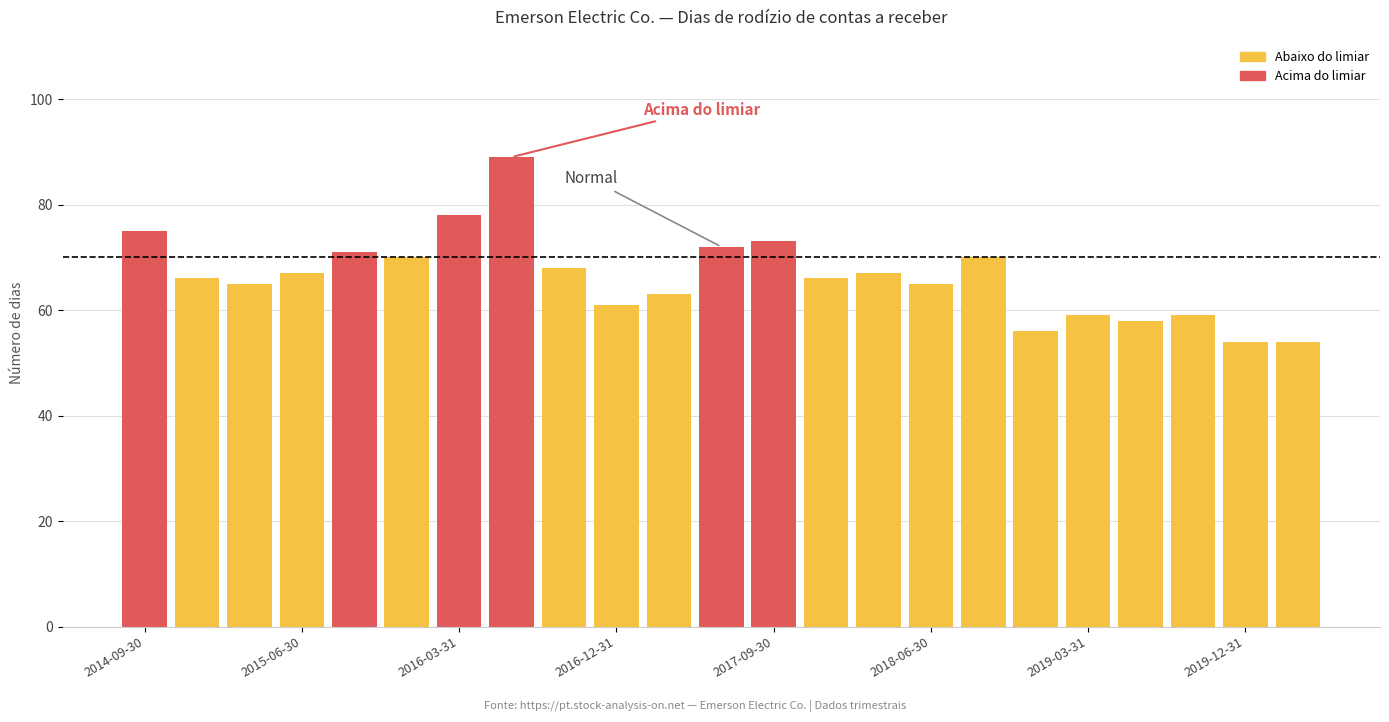

What is the smallest value displayed?

54